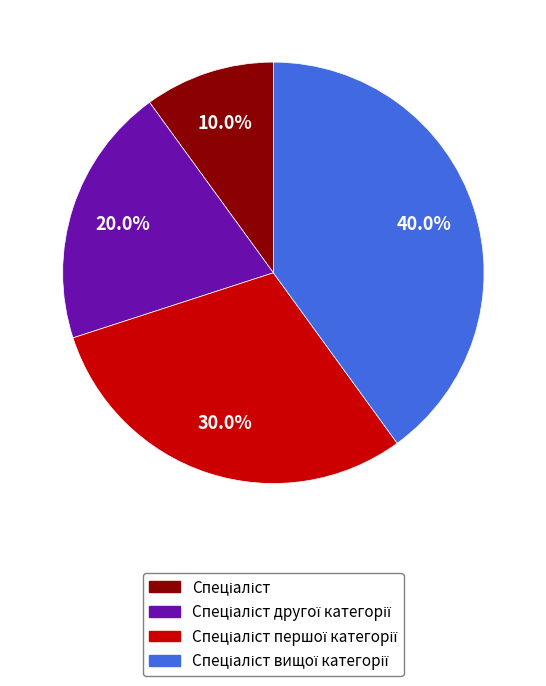

Does any single category account for the majority?

No